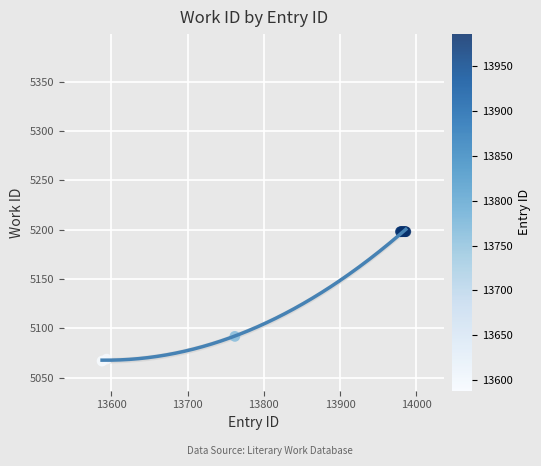

What Y value in the scatter plot is closest to 5132?

5092